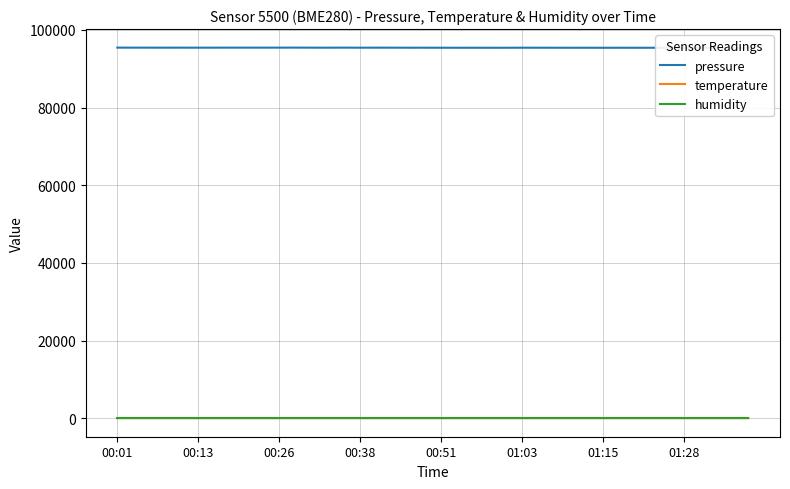

What position from the right is 21?

19